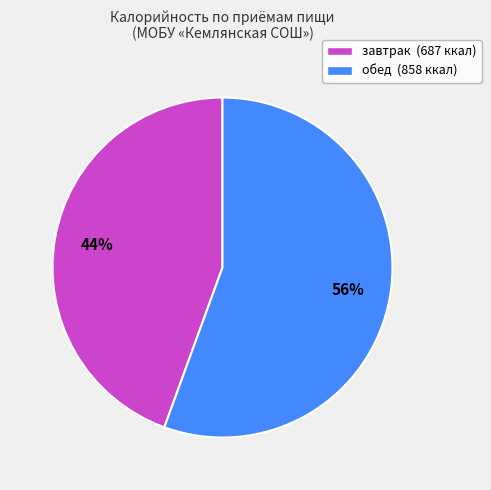

Which slice represents more than half of the pie?

обед